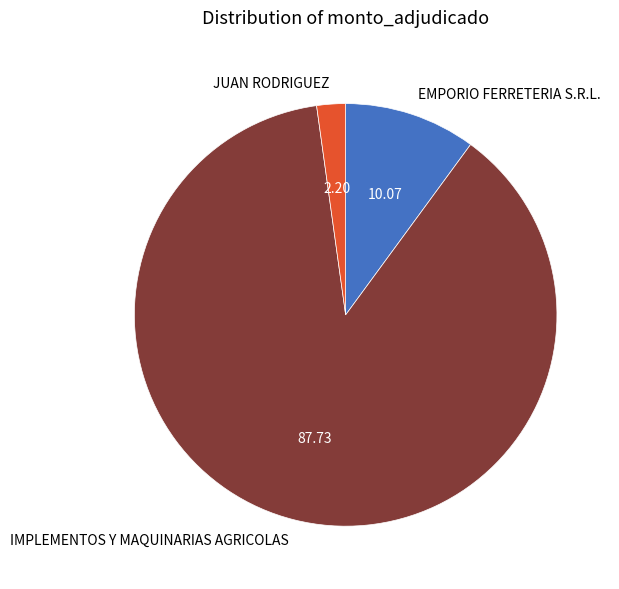

How many segments does this pie chart have?

3